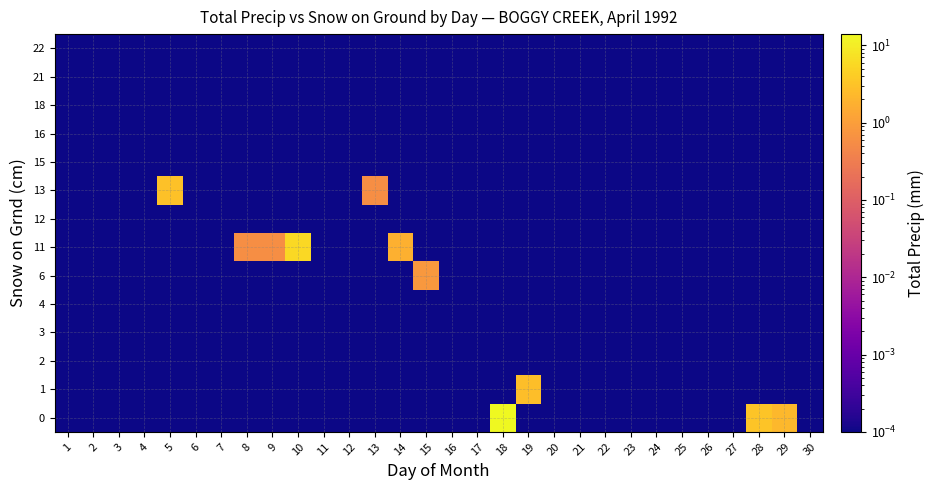

Reading right to left, what are all the values shown in this chart?

0: 30=0.0	29=2.2	28=3.2	27=0.0	26=0.0	25=0.0	24=0.0	23=0.0	22=0.0	21=0.0	20=0.0	19=0.0	18=14.0	17=0.0	16=0.0	15=0.0	14=0.0	13=0.0	12=0.0	11=0.0	10=0.0	9=0.0	8=0.0	7=0.0	6=0.0	5=0.0	4=0.0	3=0.0	2=0.0	1=0.0
1: 30=0.0	29=0.0	28=0.0	27=0.0	26=0.0	25=0.0	24=0.0	23=0.0	22=0.0	21=0.0	20=0.0	19=2.7	18=0.0	17=0.0	16=0.0	15=0.0	14=0.0	13=0.0	12=0.0	11=0.0	10=0.0	9=0.0	8=0.0	7=0.0	6=0.0	5=0.0	4=0.0	3=0.0	2=0.0	1=0.0
2: 30=0.0	29=0.0	28=0.0	27=0.0	26=0.0	25=0.0	24=0.0	23=0.0	22=0.0	21=0.0	20=0.0	19=0.0	18=0.0	17=0.0	16=0.0	15=0.0	14=0.0	13=0.0	12=0.0	11=0.0	10=0.0	9=0.0	8=0.0	7=0.0	6=0.0	5=0.0	4=0.0	3=0.0	2=0.0	1=0.0
3: 30=0.0	29=0.0	28=0.0	27=0.0	26=0.0	25=0.0	24=0.0	23=0.0	22=0.0	21=0.0	20=0.0	19=0.0	18=0.0	17=0.0	16=0.0	15=0.0	14=0.0	13=0.0	12=0.0	11=0.0	10=0.0	9=0.0	8=0.0	7=0.0	6=0.0	5=0.0	4=0.0	3=0.0	2=0.0	1=0.0
4: 30=0.0	29=0.0	28=0.0	27=0.0	26=0.0	25=0.0	24=0.0	23=0.0	22=0.0	21=0.0	20=0.0	19=0.0	18=0.0	17=0.0	16=0.0	15=0.0	14=0.0	13=0.0	12=0.0	11=0.0	10=0.0	9=0.0	8=0.0	7=0.0	6=0.0	5=0.0	4=0.0	3=0.0	2=0.0	1=0.0
6: 30=0.0	29=0.0	28=0.0	27=0.0	26=0.0	25=0.0	24=0.0	23=0.0	22=0.0	21=0.0	20=0.0	19=0.0	18=0.0	17=0.0	16=0.0	15=0.8	14=0.0	13=0.0	12=0.0	11=0.0	10=0.0	9=0.0	8=0.0	7=0.0	6=0.0	5=0.0	4=0.0	3=0.0	2=0.0	1=0.0
11: 30=0.0	29=0.0	28=0.0	27=0.0	26=0.0	25=0.0	24=0.0	23=0.0	22=0.0	21=0.0	20=0.0	19=0.0	18=0.0	17=0.0	16=0.0	15=0.0	14=1.8	13=0.0	12=0.0	11=0.0	10=5.6	9=0.6	8=0.6	7=0.0	6=0.0	5=0.0	4=0.0	3=0.0	2=0.0	1=0.0
12: 30=0.0	29=0.0	28=0.0	27=0.0	26=0.0	25=0.0	24=0.0	23=0.0	22=0.0	21=0.0	20=0.0	19=0.0	18=0.0	17=0.0	16=0.0	15=0.0	14=0.0	13=0.0	12=0.0	11=0.0	10=0.0	9=0.0	8=0.0	7=0.0	6=0.0	5=0.0	4=0.0	3=0.0	2=0.0	1=0.0
13: 30=0.0	29=0.0	28=0.0	27=0.0	26=0.0	25=0.0	24=0.0	23=0.0	22=0.0	21=0.0	20=0.0	19=0.0	18=0.0	17=0.0	16=0.0	15=0.0	14=0.0	13=0.6	12=0.0	11=0.0	10=0.0	9=0.0	8=0.0	7=0.0	6=0.0	5=3.0	4=0.0	3=0.0	2=0.0	1=0.0
15: 30=0.0	29=0.0	28=0.0	27=0.0	26=0.0	25=0.0	24=0.0	23=0.0	22=0.0	21=0.0	20=0.0	19=0.0	18=0.0	17=0.0	16=0.0	15=0.0	14=0.0	13=0.0	12=0.0	11=0.0	10=0.0	9=0.0	8=0.0	7=0.0	6=0.0	5=0.0	4=0.0	3=0.0	2=0.0	1=0.0
16: 30=0.0	29=0.0	28=0.0	27=0.0	26=0.0	25=0.0	24=0.0	23=0.0	22=0.0	21=0.0	20=0.0	19=0.0	18=0.0	17=0.0	16=0.0	15=0.0	14=0.0	13=0.0	12=0.0	11=0.0	10=0.0	9=0.0	8=0.0	7=0.0	6=0.0	5=0.0	4=0.0	3=0.0	2=0.0	1=0.0
18: 30=0.0	29=0.0	28=0.0	27=0.0	26=0.0	25=0.0	24=0.0	23=0.0	22=0.0	21=0.0	20=0.0	19=0.0	18=0.0	17=0.0	16=0.0	15=0.0	14=0.0	13=0.0	12=0.0	11=0.0	10=0.0	9=0.0	8=0.0	7=0.0	6=0.0	5=0.0	4=0.0	3=0.0	2=0.0	1=0.0
21: 30=0.0	29=0.0	28=0.0	27=0.0	26=0.0	25=0.0	24=0.0	23=0.0	22=0.0	21=0.0	20=0.0	19=0.0	18=0.0	17=0.0	16=0.0	15=0.0	14=0.0	13=0.0	12=0.0	11=0.0	10=0.0	9=0.0	8=0.0	7=0.0	6=0.0	5=0.0	4=0.0	3=0.0	2=0.0	1=0.0
22: 30=0.0	29=0.0	28=0.0	27=0.0	26=0.0	25=0.0	24=0.0	23=0.0	22=0.0	21=0.0	20=0.0	19=0.0	18=0.0	17=0.0	16=0.0	15=0.0	14=0.0	13=0.0	12=0.0	11=0.0	10=0.0	9=0.0	8=0.0	7=0.0	6=0.0	5=0.0	4=0.0	3=0.0	2=0.0	1=0.0